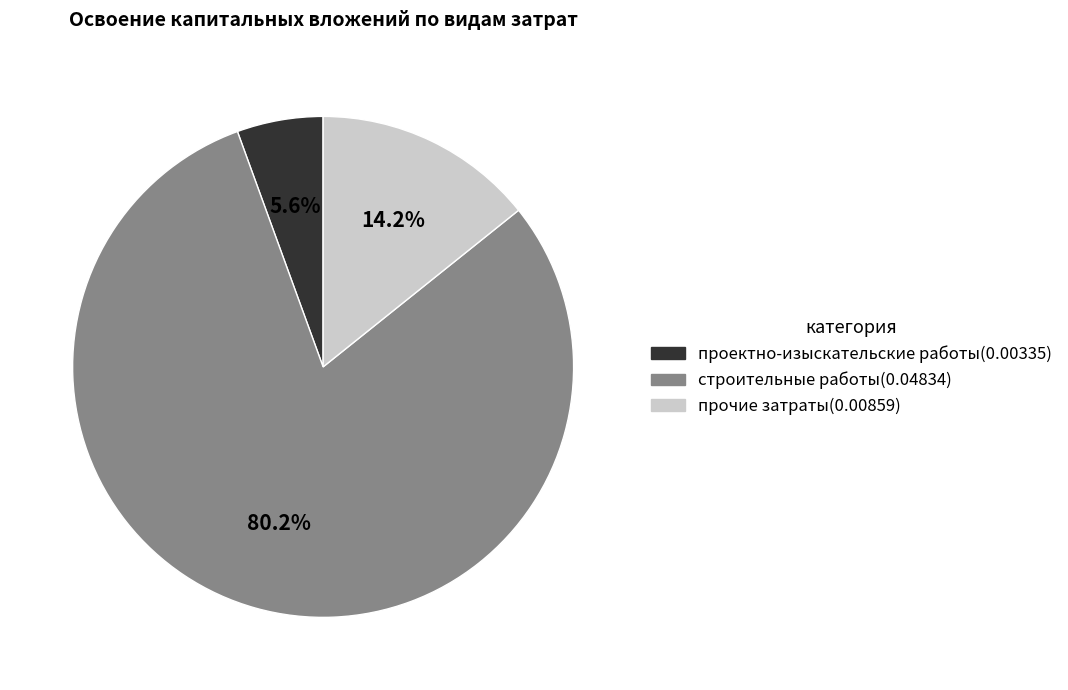

Is there a majority slice in this chart?

Yes